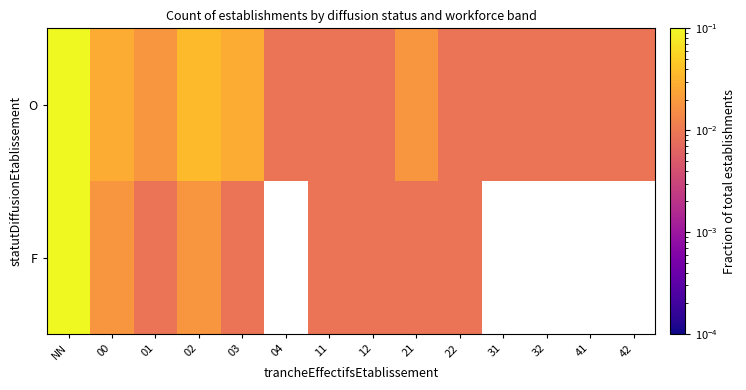

Between 02 and 11, which series saw the biggest shift?

O